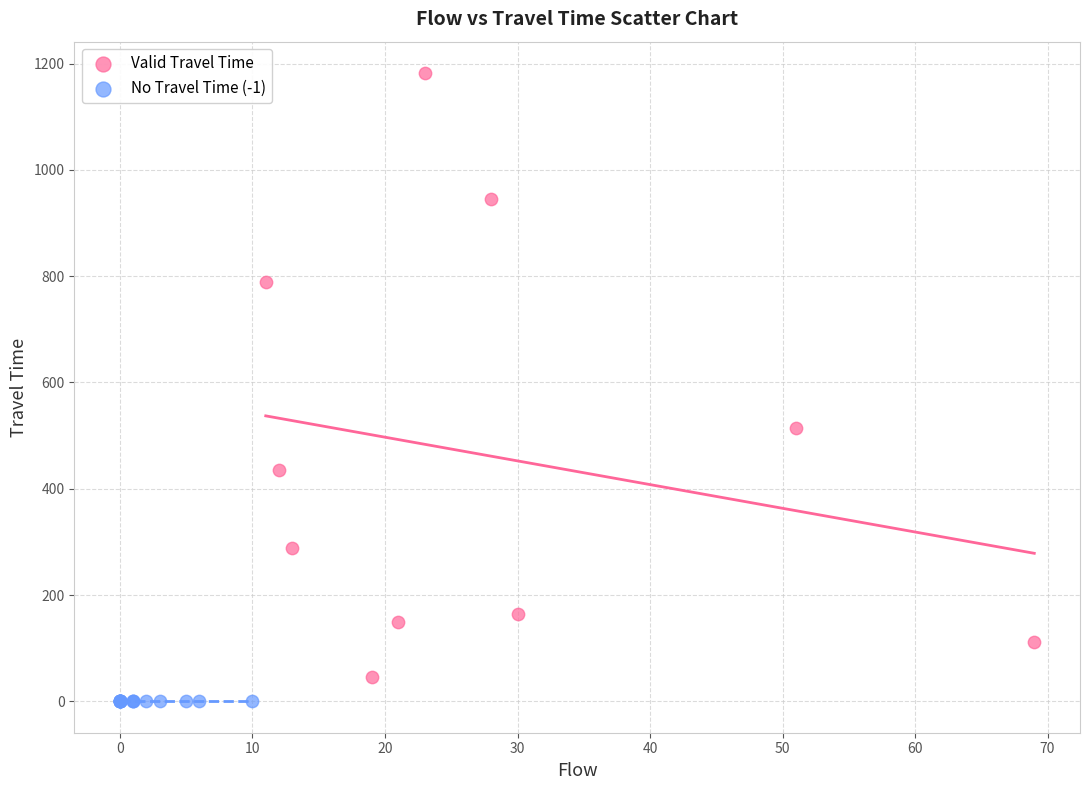

Which series contains the highest Y value?

Valid Travel Time